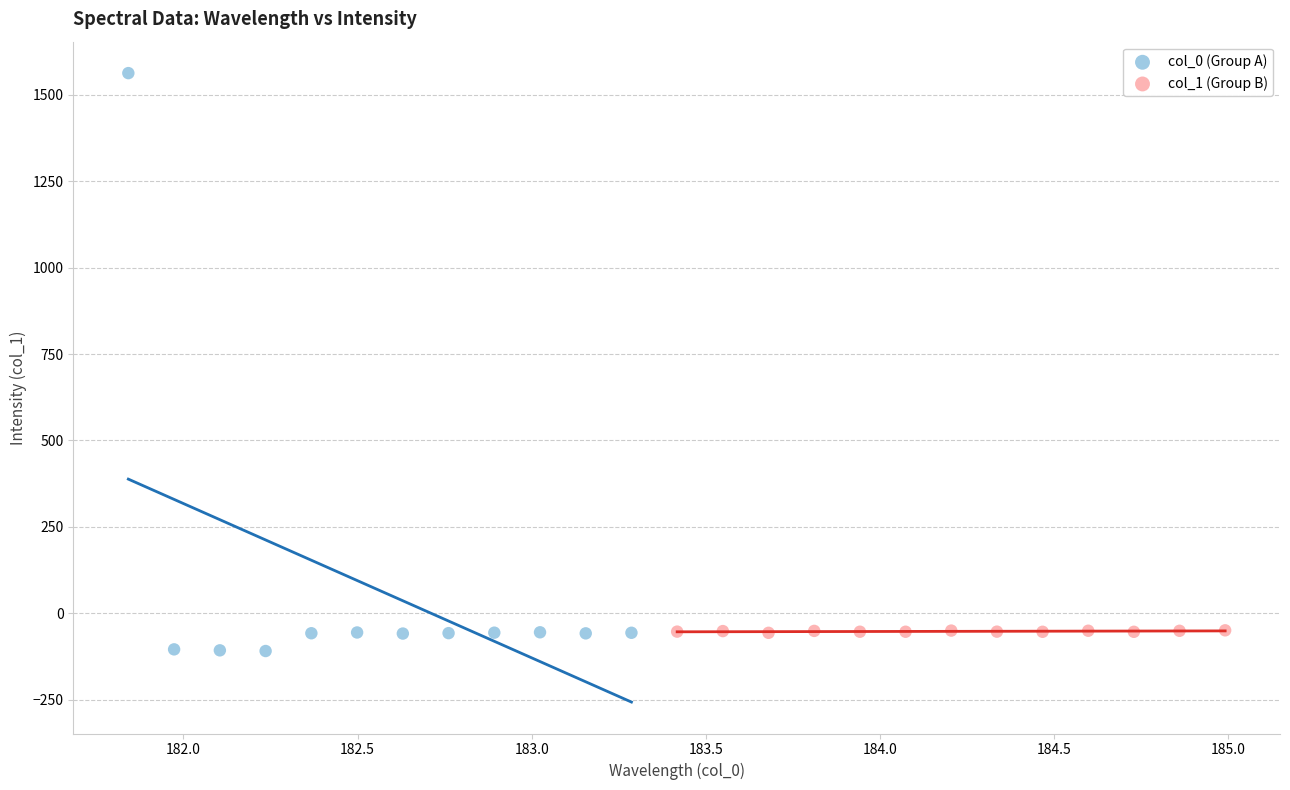

Which series reaches the maximum Y coordinate?

col_0 (Group A)